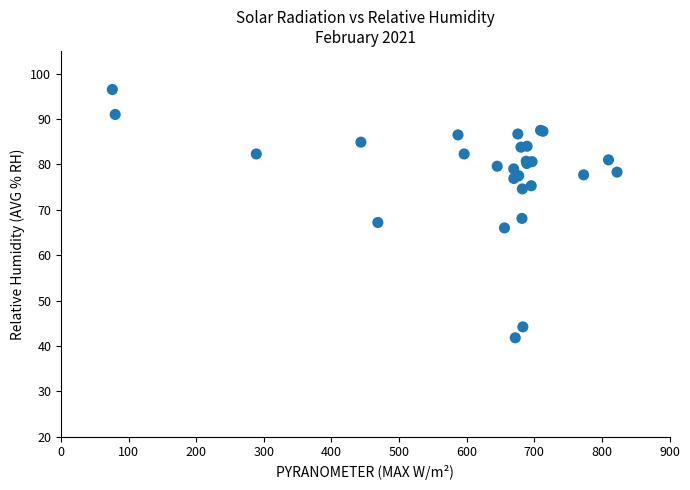

What Y value in the scatter plot is closest to 69?

68.1